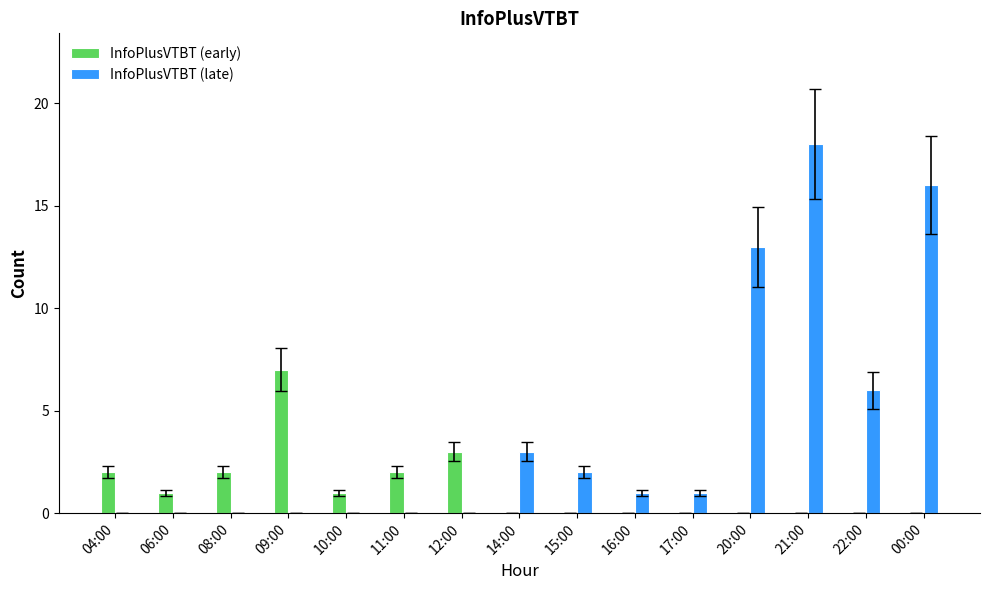

What are all the series names shown in the legend?

InfoPlusVTBT (early), InfoPlusVTBT (late)